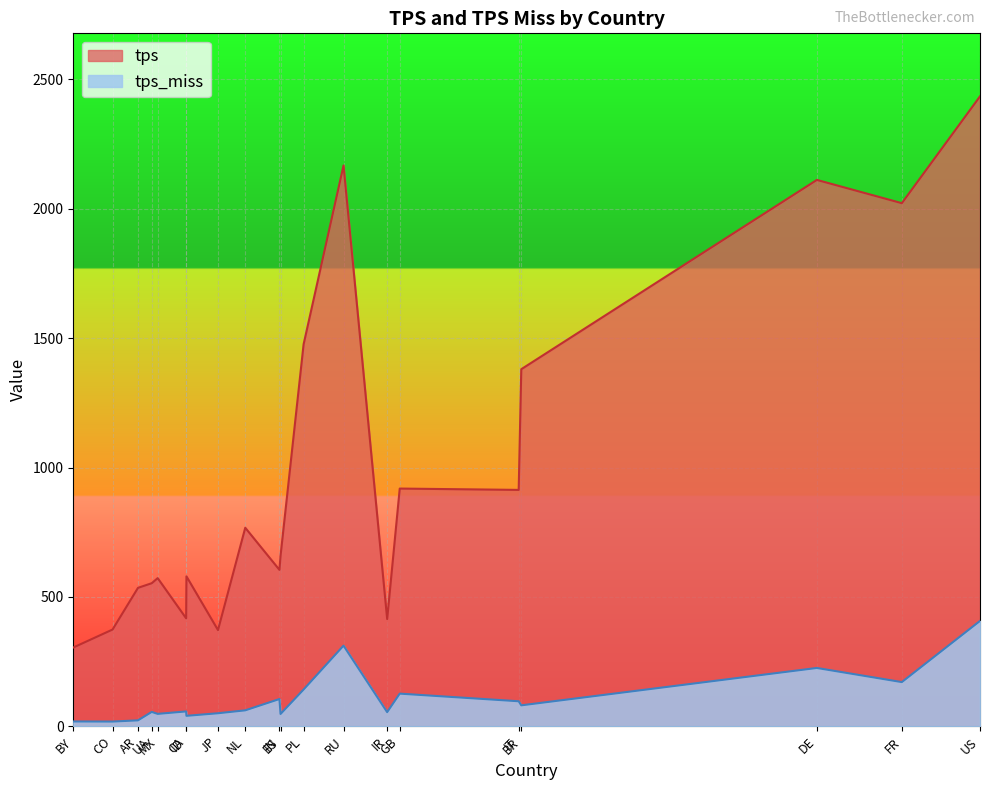

The tps_miss series shows 25.2 at BY. True or false?

False